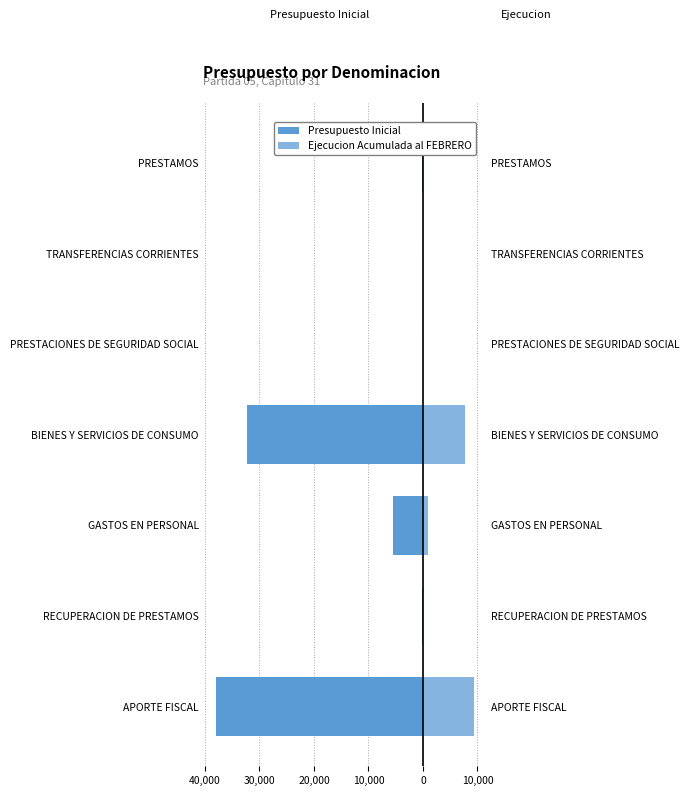

Is it true that Presupuesto Inicial equals -4 at TRANSFERENCIAS CORRIENTES?

True